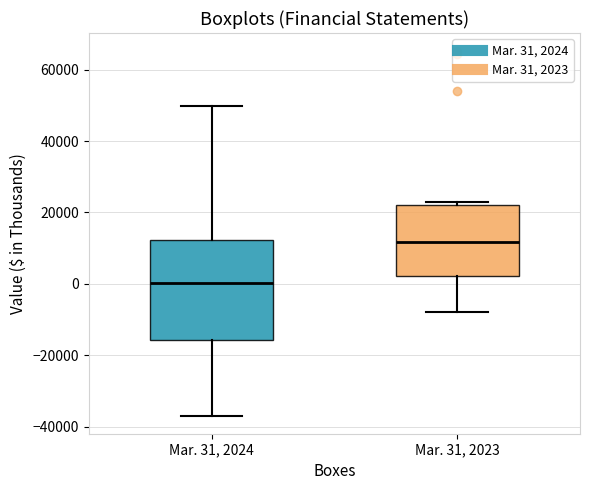

Which box's median line is the highest?

Mar. 31, 2023